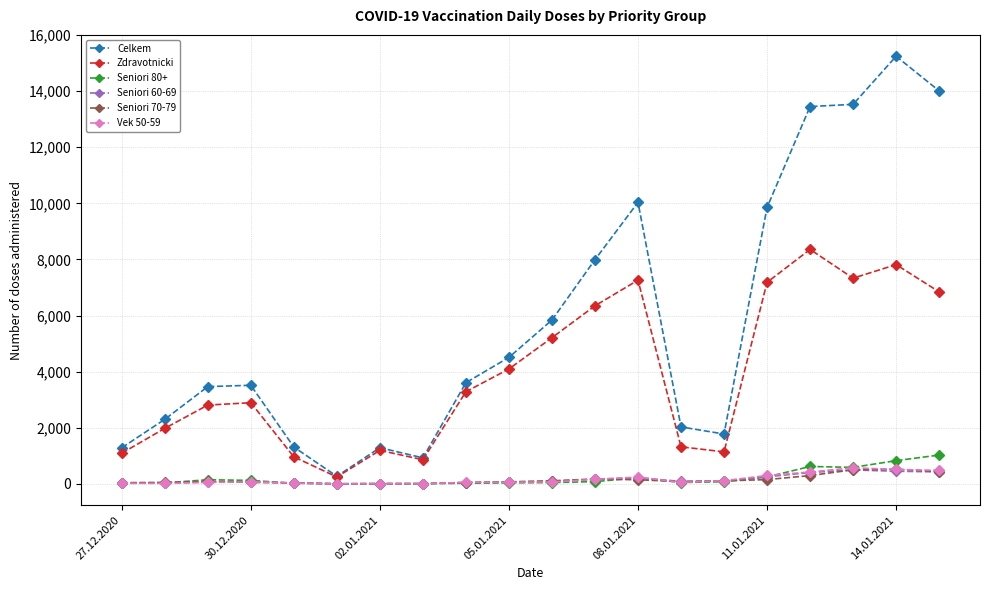

Which series has the widest spread of values?

Celkem